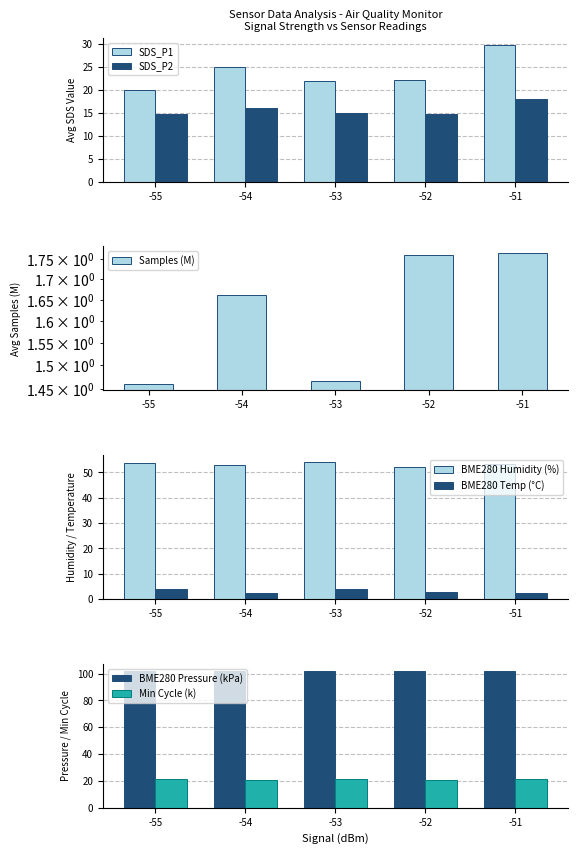

What is the average value of the SDS_P2 series?

15.6